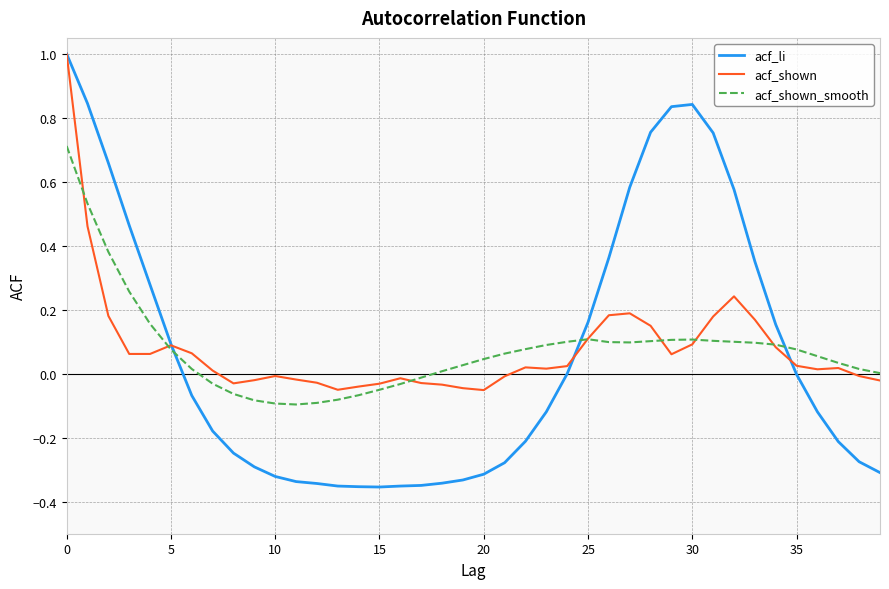

What is the difference between the maximum and minimum values in the acf_shown series?

1.1